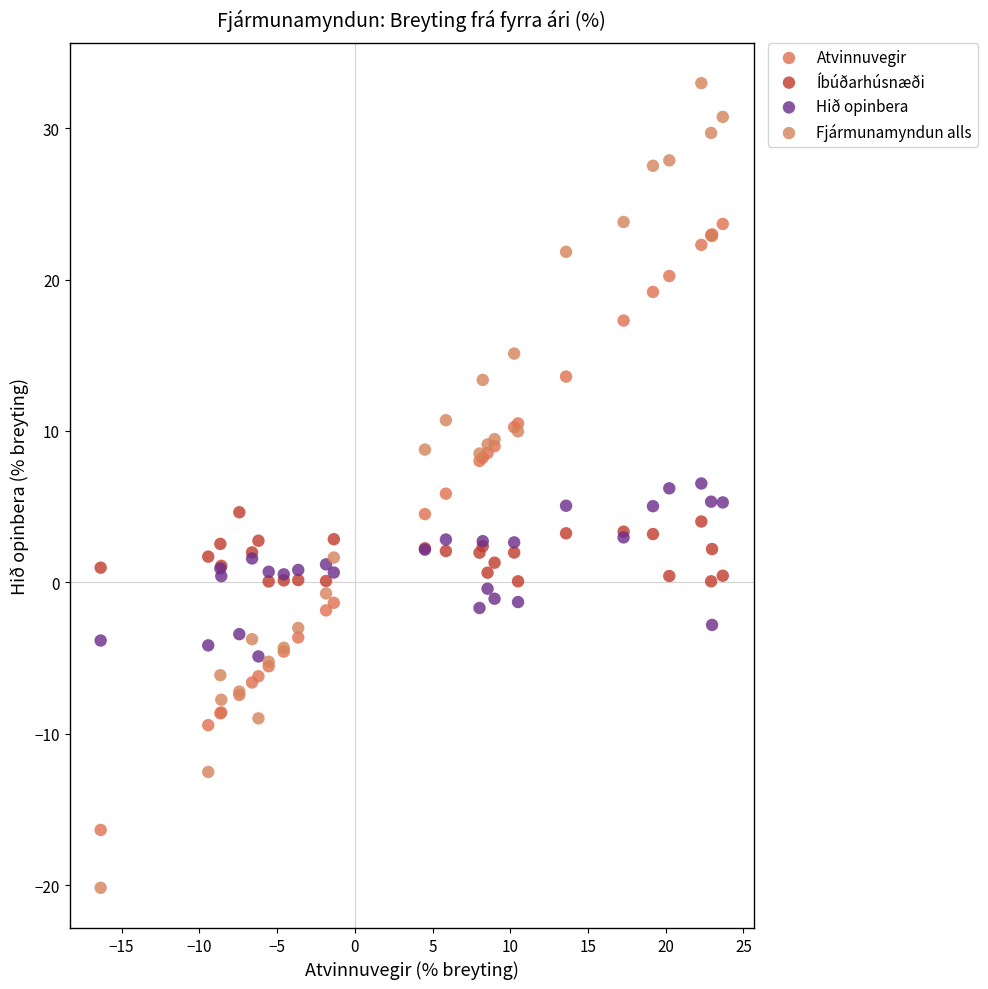

Which series reaches the minimum Y coordinate?

Fjármunamyndun alls